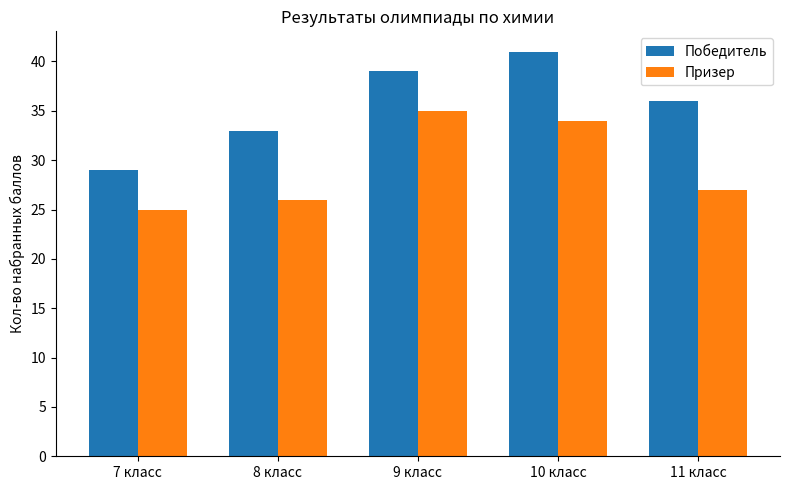

What is the average value of the Призер series?

29